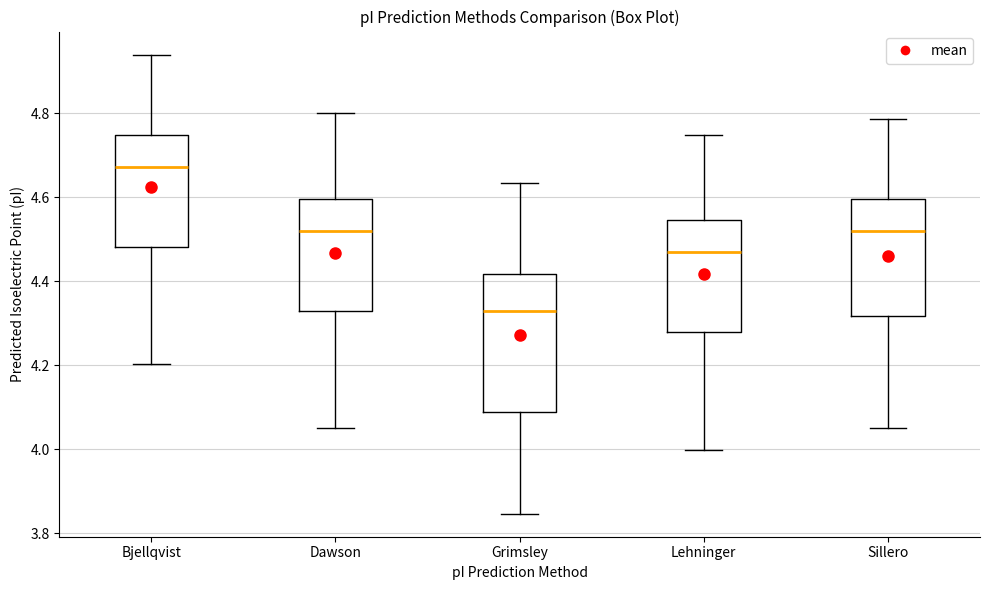

Reading left to right, transcribe this box plot: for each box, give where its median line is, the range the box spans, and where its two whiskers end, as read against the y-axis. The values are not printed on the chart, so give them approximately, as read against the axis.

Bjellqvist: median 4.68, box 4.48 to 4.74, whiskers 4.20 to 4.94
Dawson: median 4.52, box 4.32 to 4.60, whiskers 4.06 to 4.80
Grimsley: median 4.32, box 4.08 to 4.42, whiskers 3.84 to 4.64
Lehninger: median 4.46, box 4.28 to 4.54, whiskers 4.00 to 4.74
Sillero: median 4.52, box 4.32 to 4.60, whiskers 4.06 to 4.78